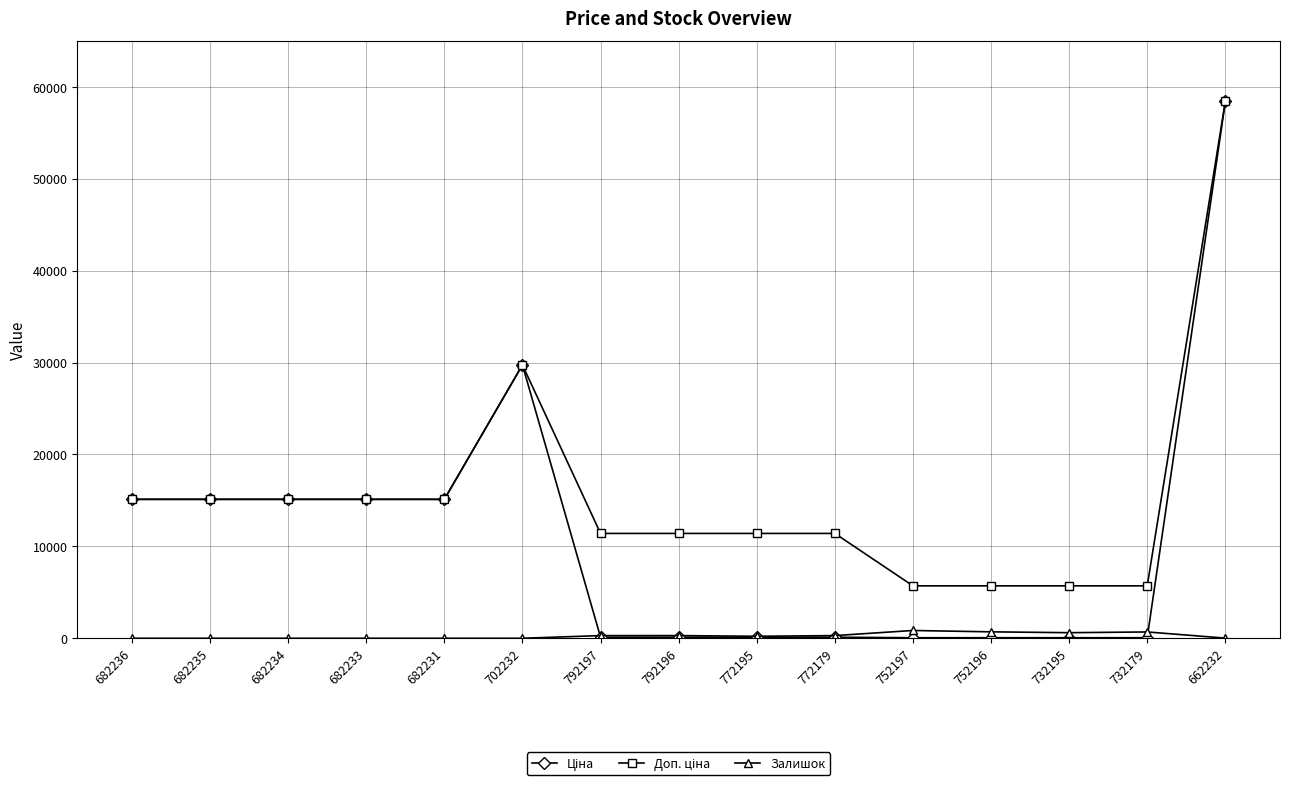

What is the spread (max minus min) of values at 682236?

15120.0